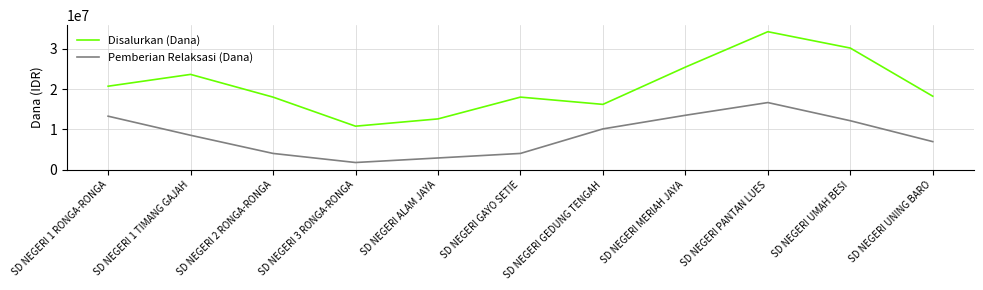

Is this an area chart (filled region under the line)?

No